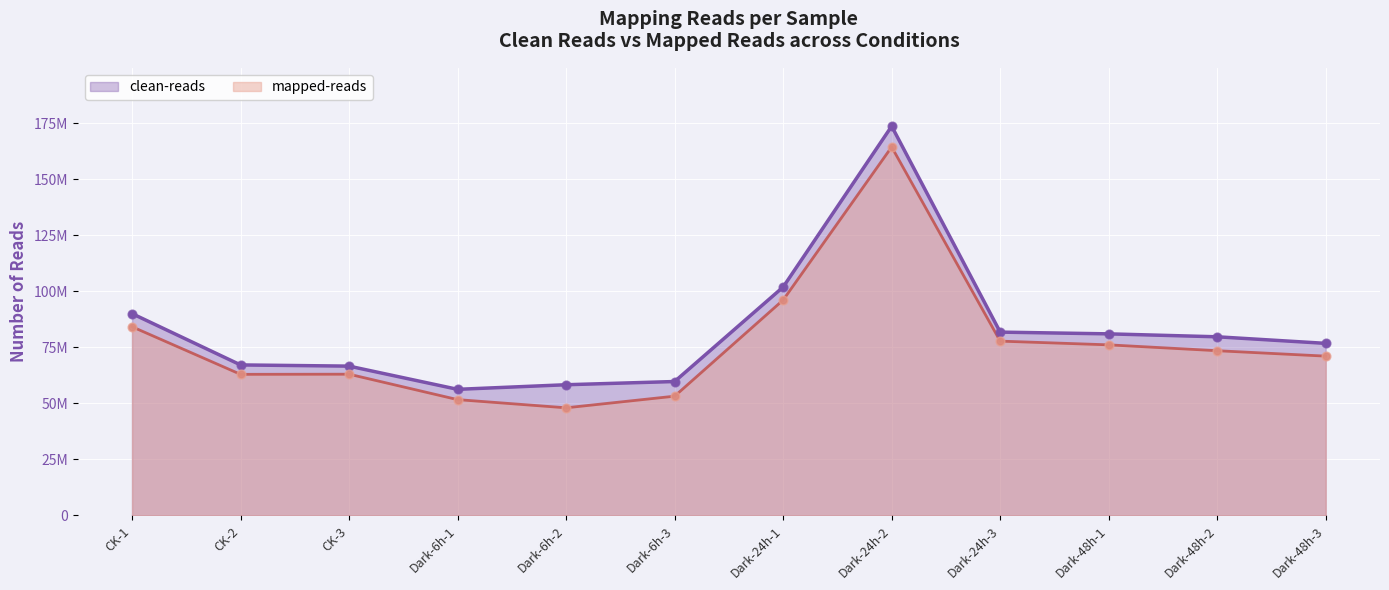

Which series has the largest total across all categories?

clean-reads